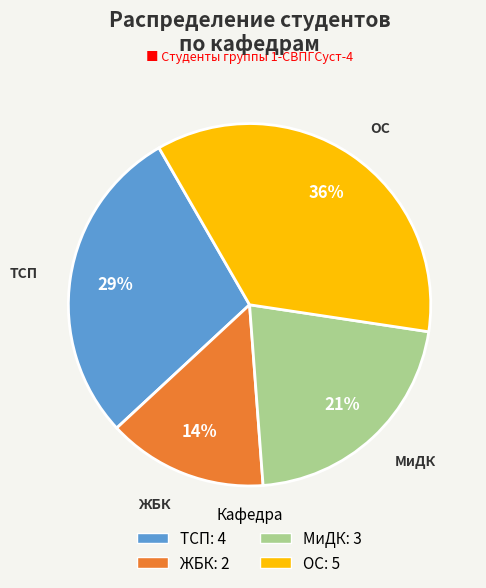

Rank the categories by value from highest to lowest.

ОС, ТСП, МиДК, ЖБК